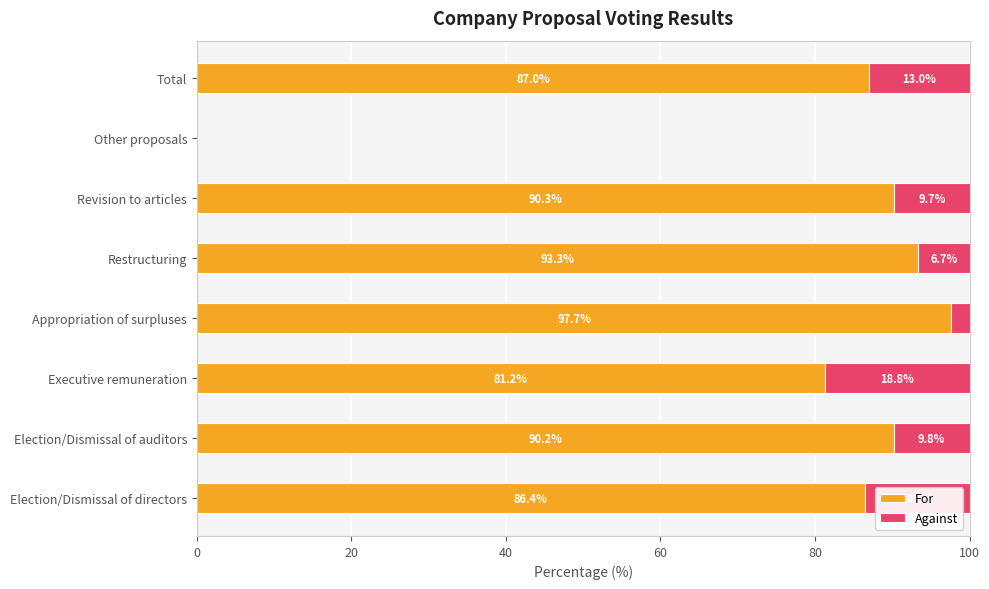

Count the number of data series in this chart.

2